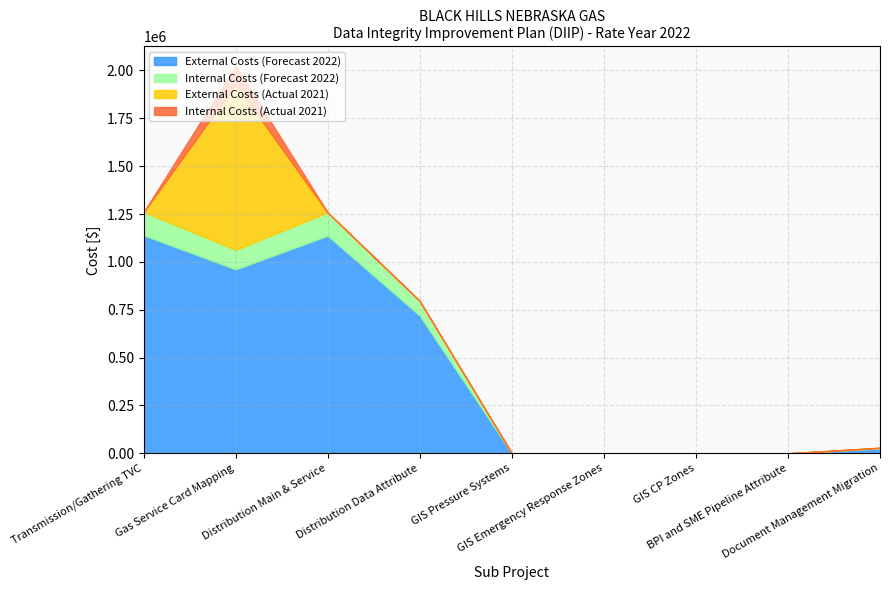

Which series has the widest spread of values?

External Costs (Forecast 2022)